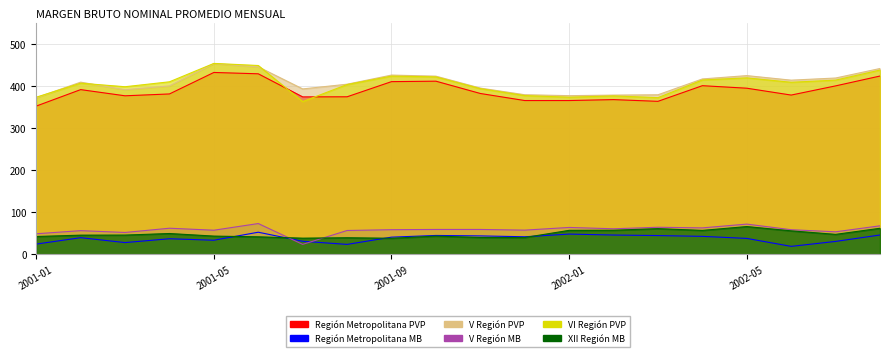

Reading left to right, list all the values displayed in this chart.

Región Metropolitana PVP: 351.8	390.9	376.3	380.7	431.7	428.5	373.6	373.9	409.9	411.0	381.8	365.0	365.0	367.2	363.1	400.3	394.3	378.0	399.8	423.2
Región Metropolitana MB: 24.1	39.3	27.7	36.8	33.3	52.3	30.8	23.4	40.6	44.6	43.5	41.5	47.9	45.6	44.3	42.5	37.6	18.7	30.4	45.7
V Región PVP: 371.7	408.7	390.7	399.8	452.7	445.0	392.6	403.8	425.5	422.9	394.6	378.8	376.6	377.9	378.7	416.3	424.2	413.4	418.5	441.1
V Región MB: 48.6	56.0	51.7	61.8	57.0	72.9	23.4	56.4	58.3	58.9	58.9	57.2	63.6	60.5	64.1	62.6	71.6	58.2	53.3	67.5
VI Región PVP: 372.9	406.2	397.8	409.5	453.2	448.2	362.6	403.0	423.0	421.2	393.3	376.8	372.9	376.0	371.9	413.8	418.9	408.4	413.5	437.4
XII Región MB: 42.1	45.3	45.5	49.2	43.1	41.4	38.2	39.2	38.0	43.1	39.9	39.7	56.8	57.0	60.8	56.6	65.8	55.6	47.2	61.7